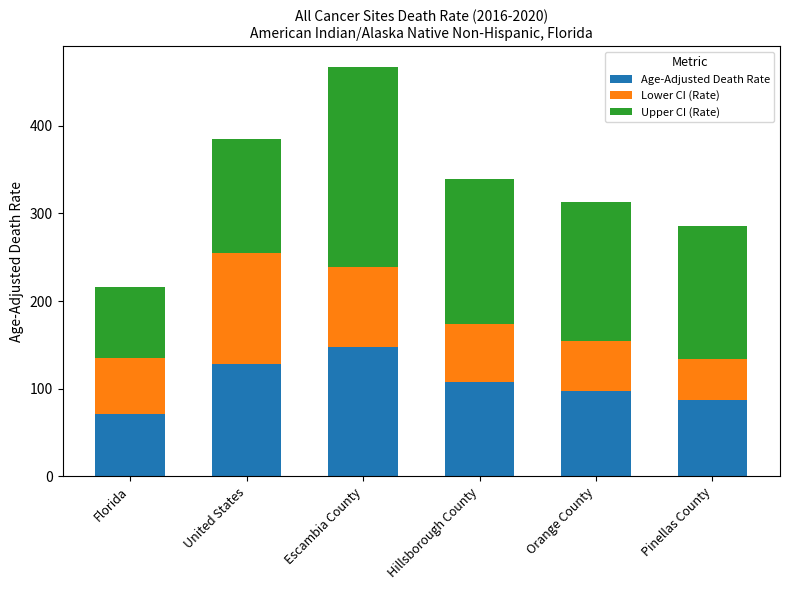

True or false: Age-Adjusted Death Rate has a value of 49.6 at Florida.

False